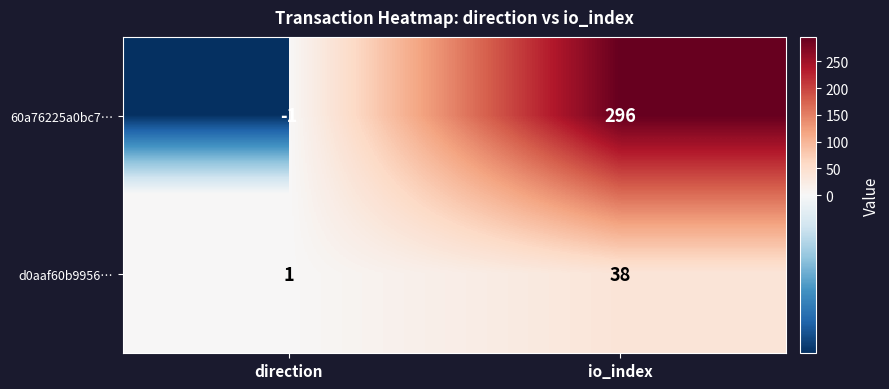

What is the highest value of the d0aaf60b9956… series?

38